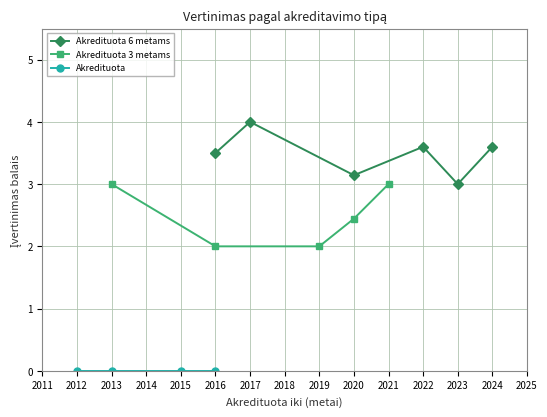

Which series has the largest total across all categories?

Akredituota 6 metams